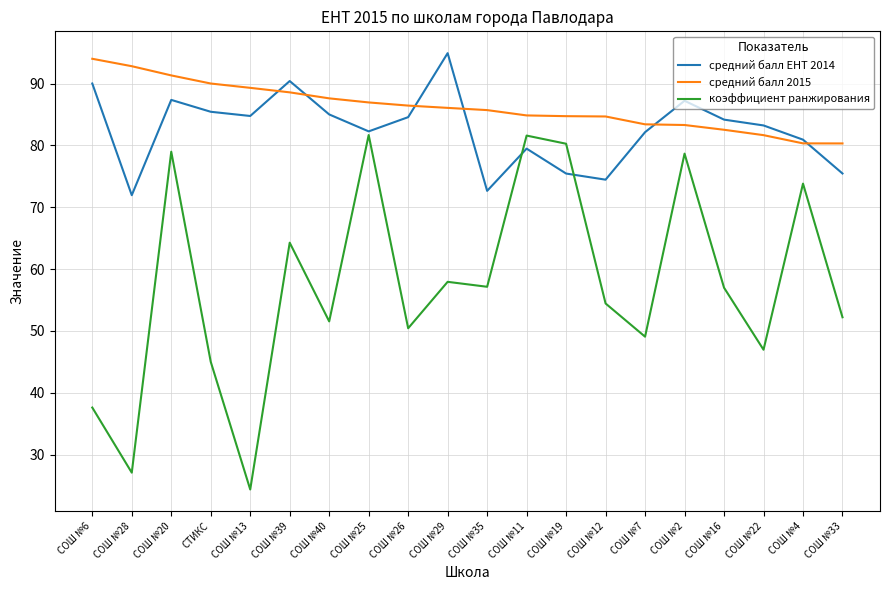

What value does the средний балл 2015 series have at СОШ №29?

86.1